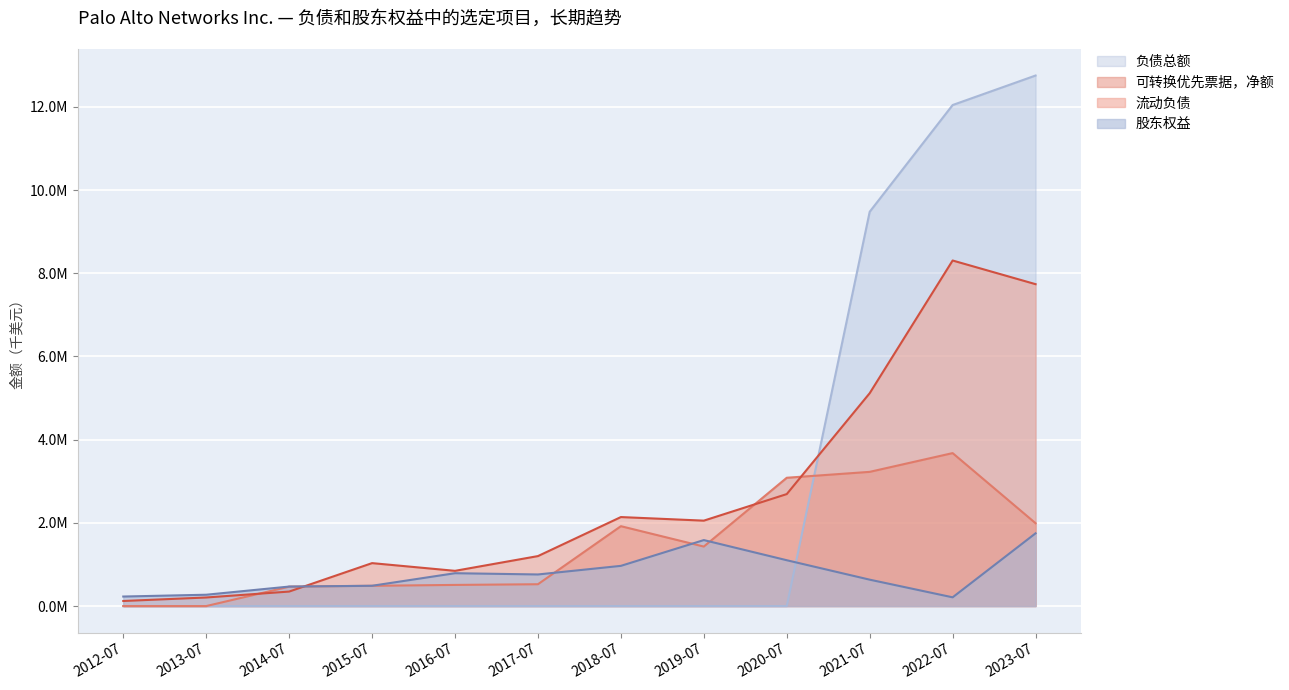

True or false: 股东权益 and 流动负债 intersect in this chart.

True